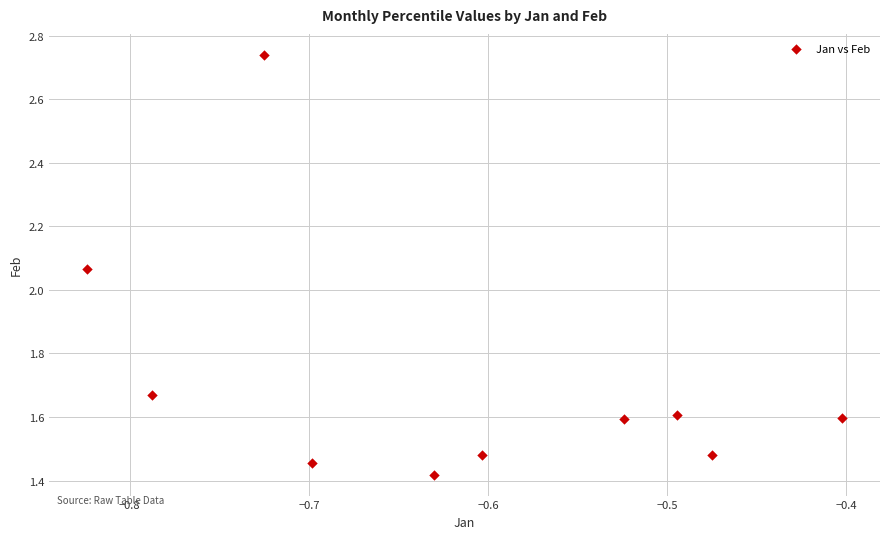

What is the average X value?

-0.6